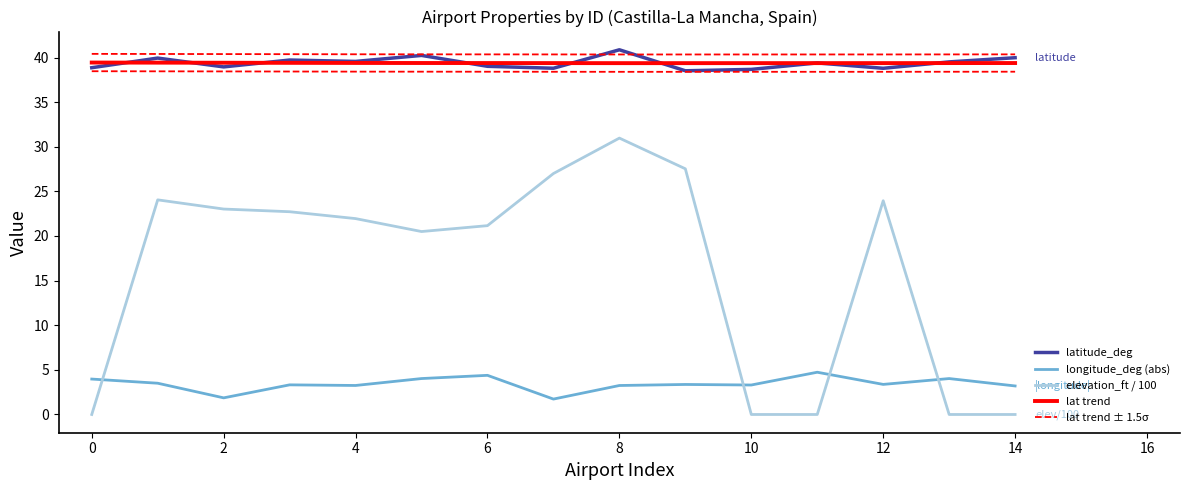

The longitude_deg (abs) series shows 4.7 at 14. True or false?

False